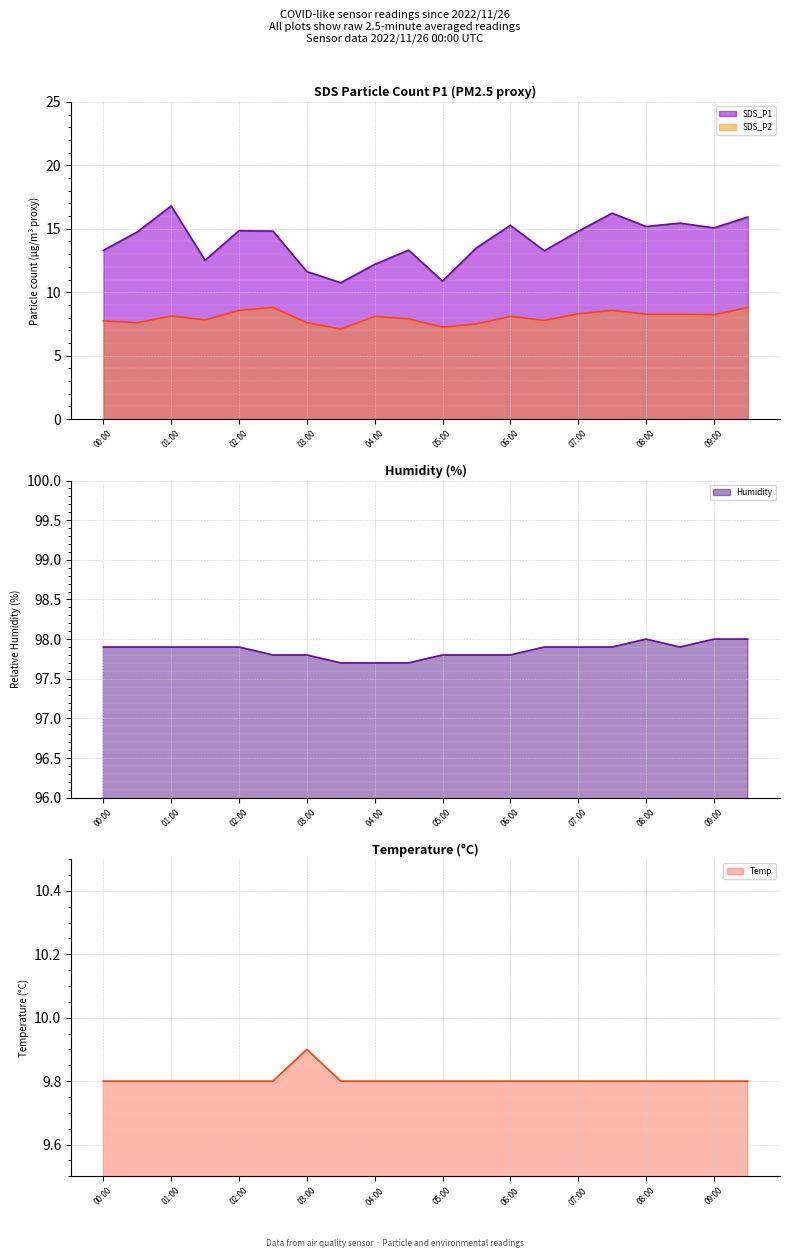

What is the label of the 15th point from the left?

07:00